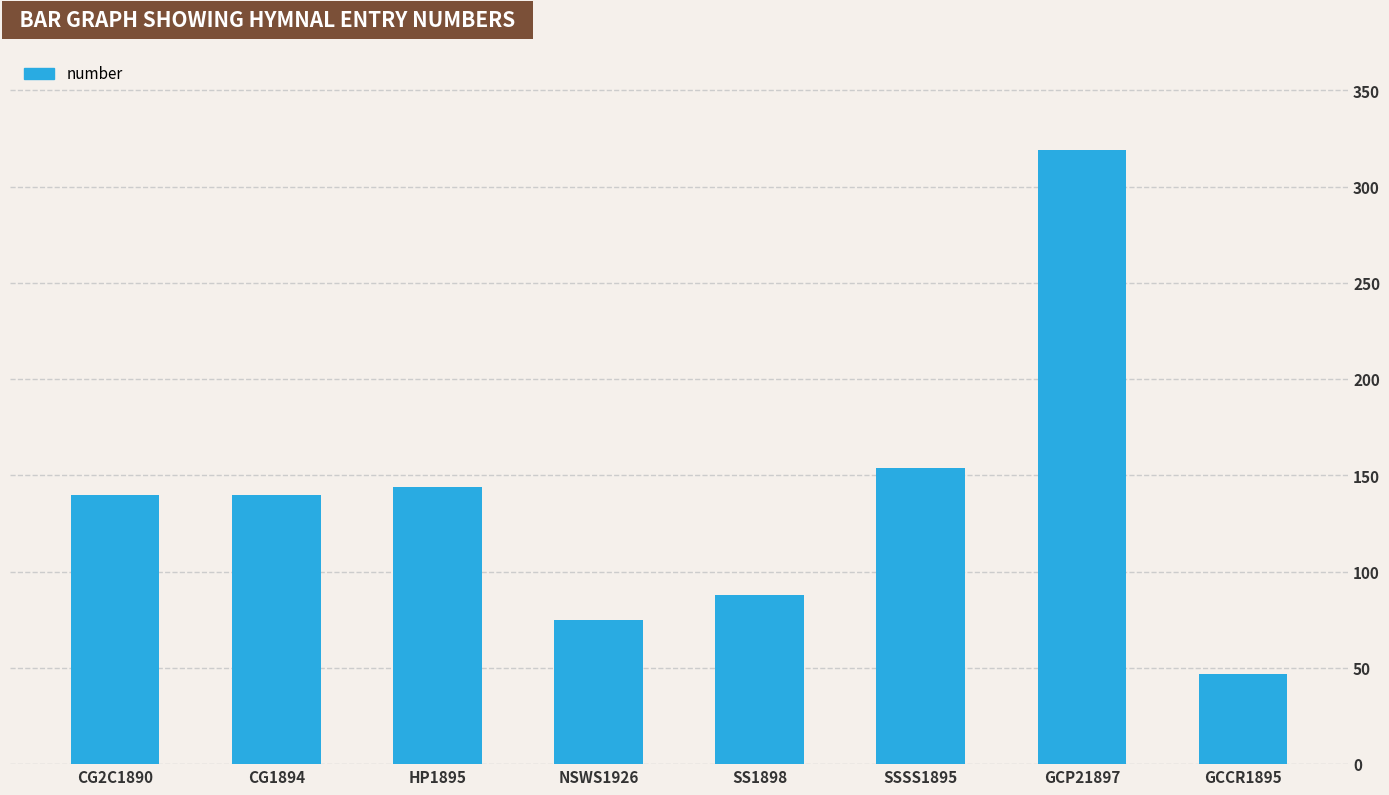

True or false: the data shows 140 at CG2C1890.

True